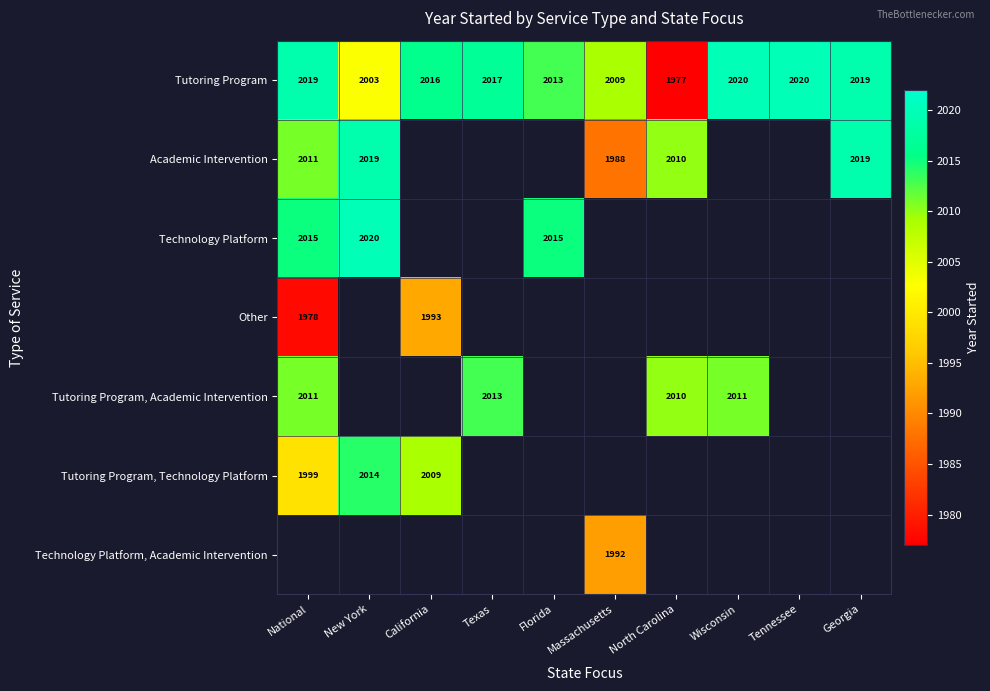

What is the highest value of the Tutoring Program series?

2020